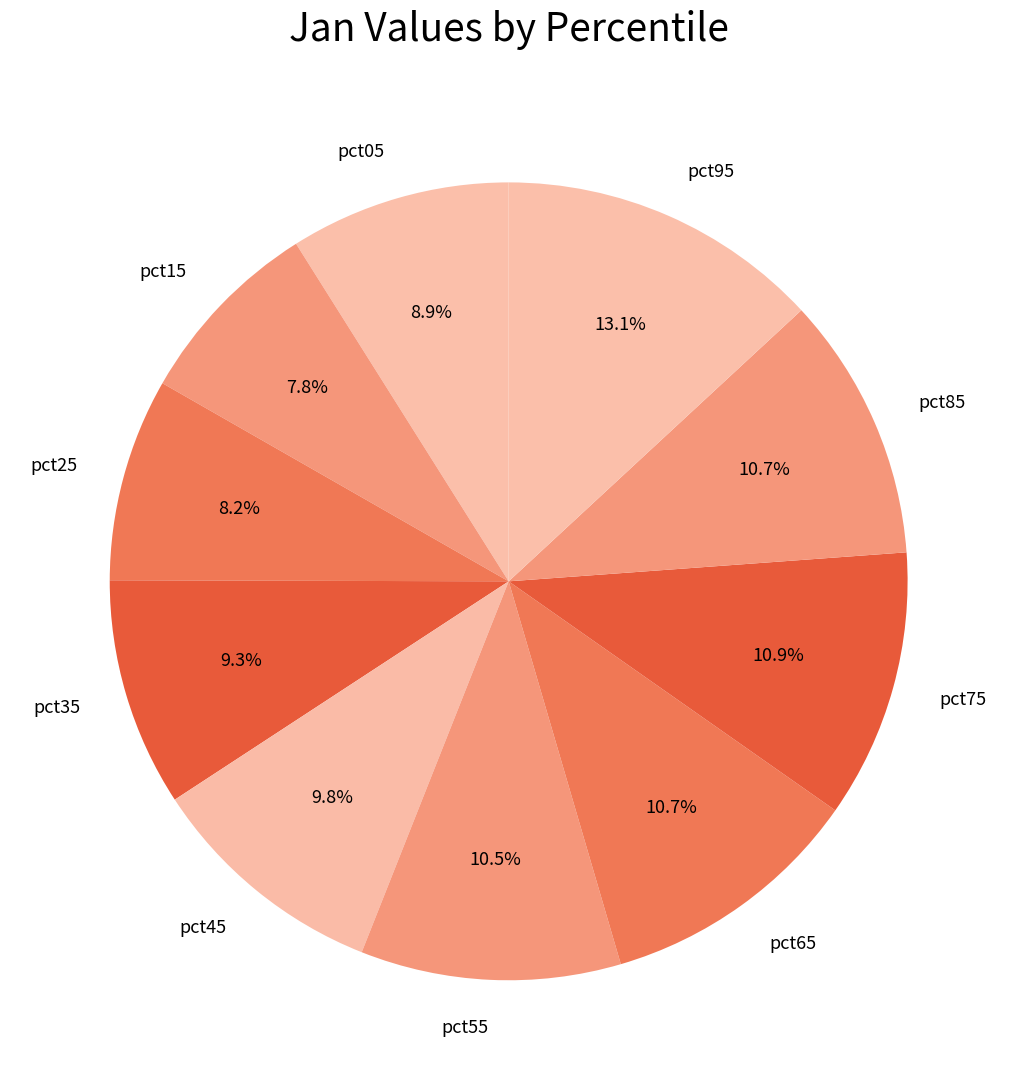

True or false: pct35 accounts for 1% of the total.

False